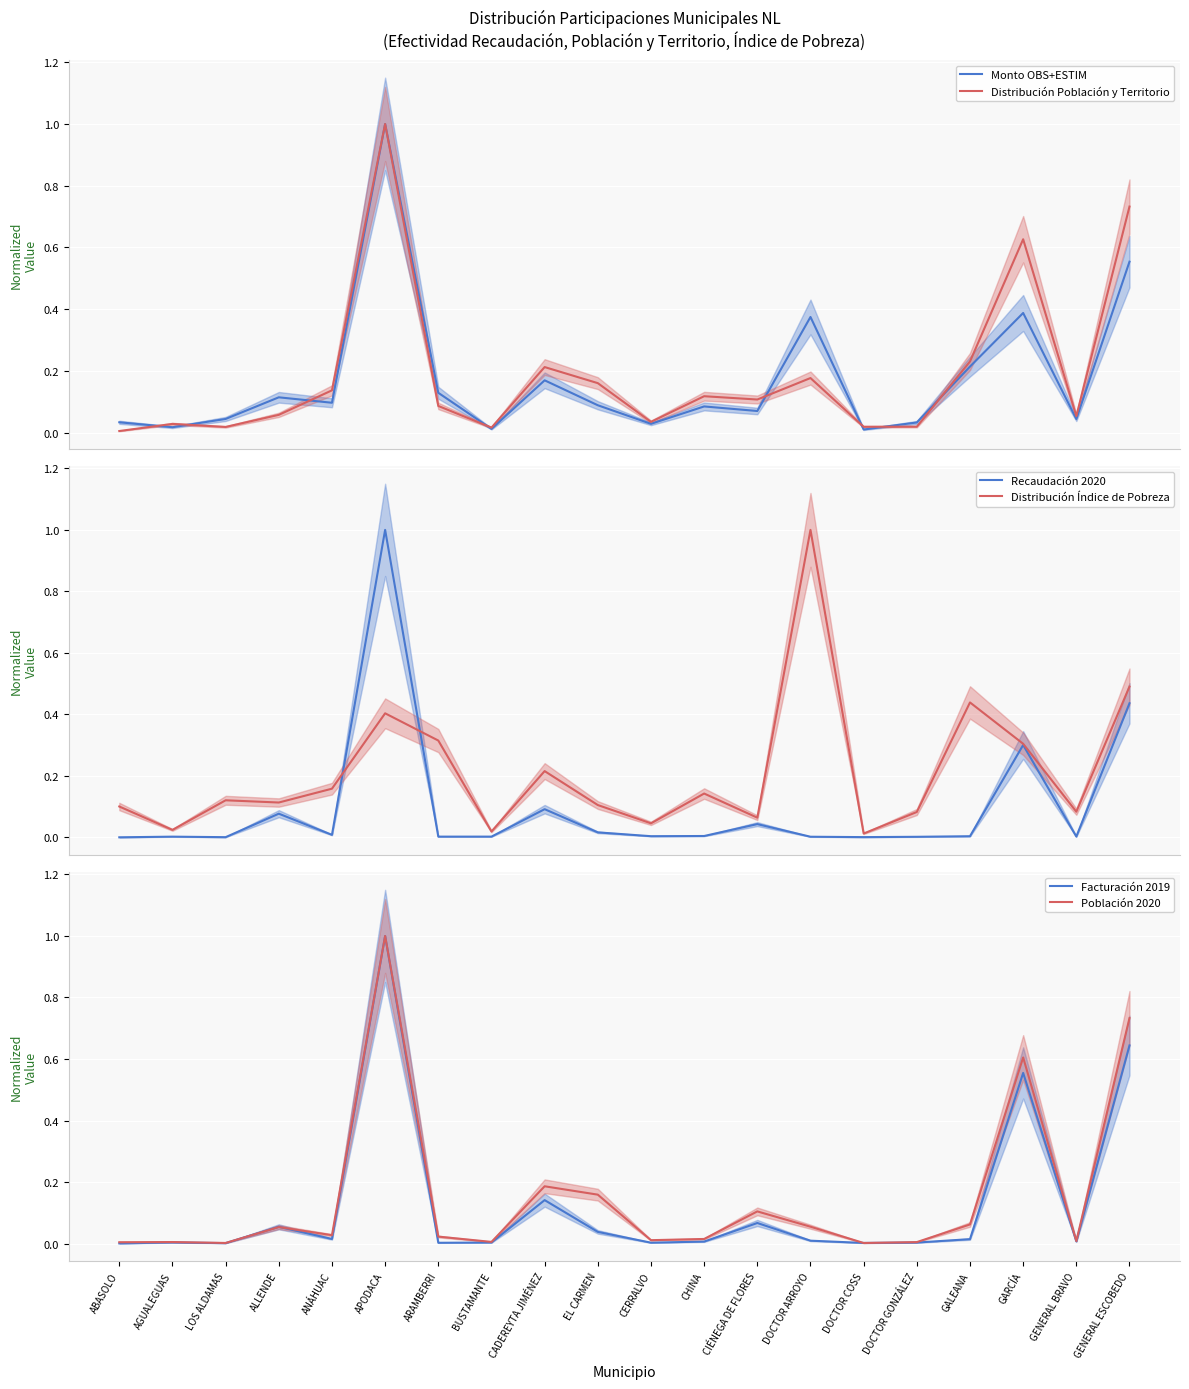

Is it true that Recaudación 2020 equals 0.1 at ALLENDE?

True